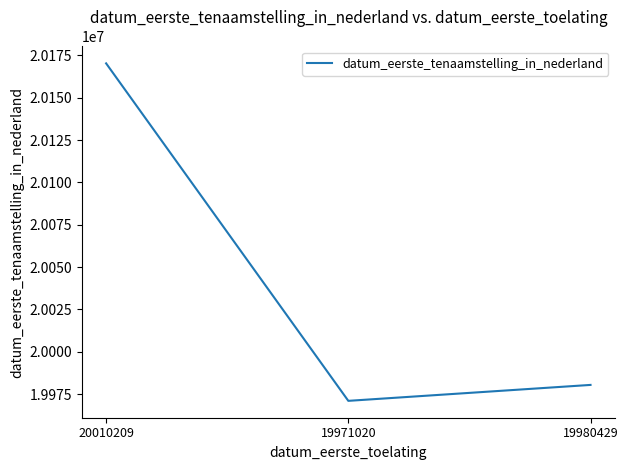

What is the average value?

20040591